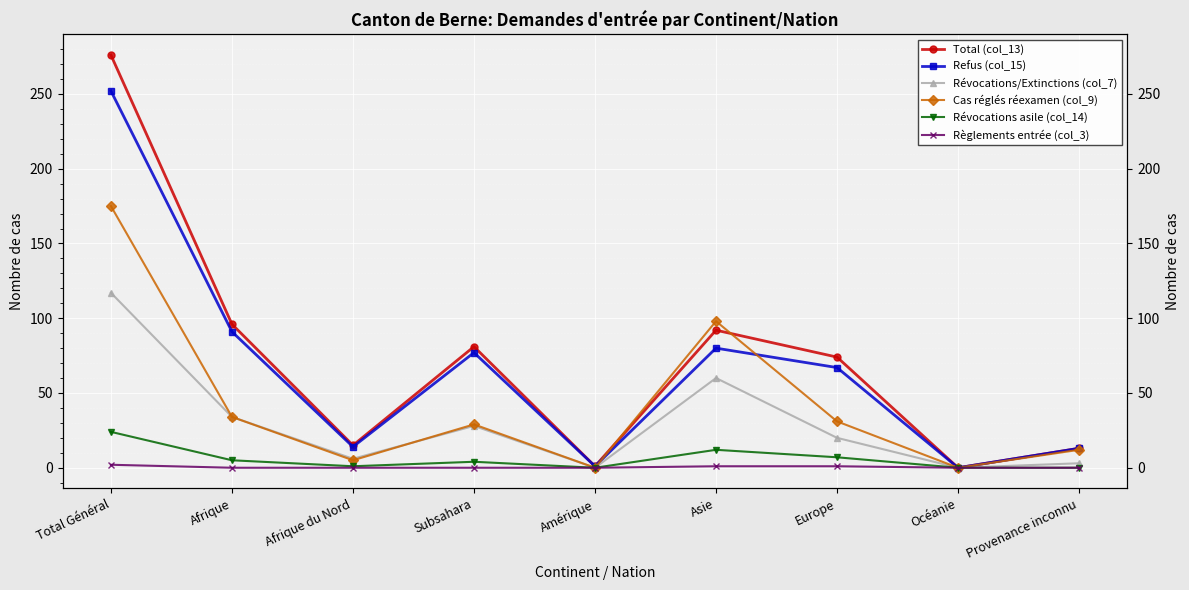

What is the label of the 6th point from the left?

Asie